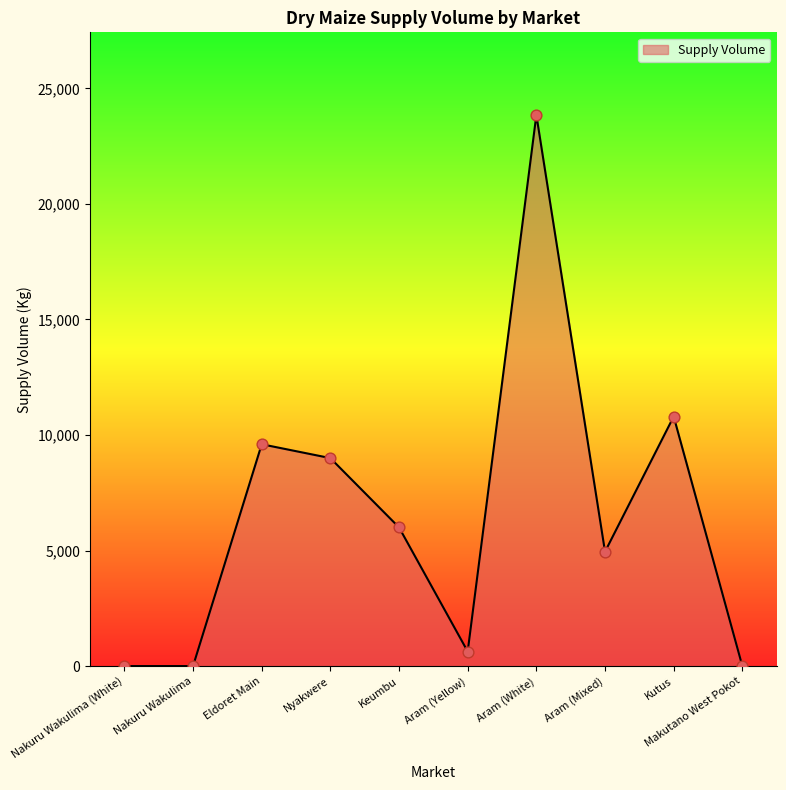

Which has a higher value, Aram (Yellow) or Nakuru Wakulima?

Aram (Yellow)